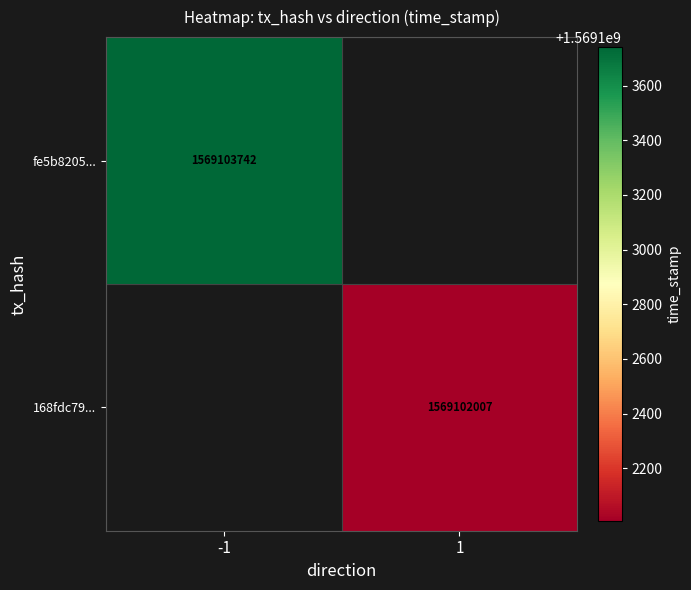

True or false: fe5b8205... has a value of 488941522 at -1.

False